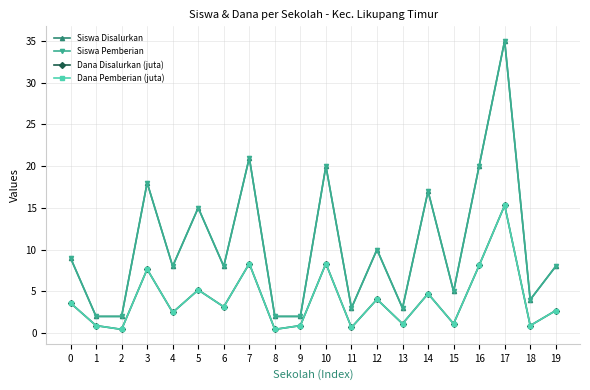

What is the sum of the Siswa Pemberian values at 2 and 8?

4.0